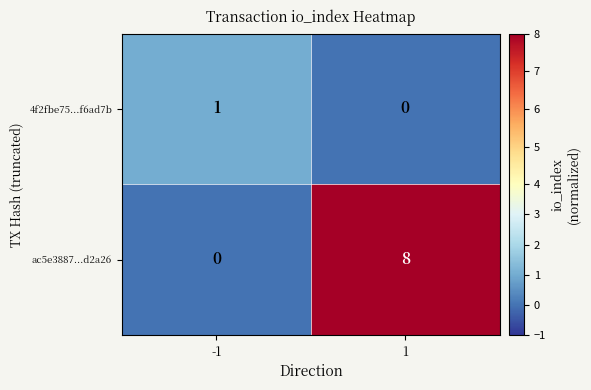

Which series has the widest spread of values?

ac5e3887...d2a26